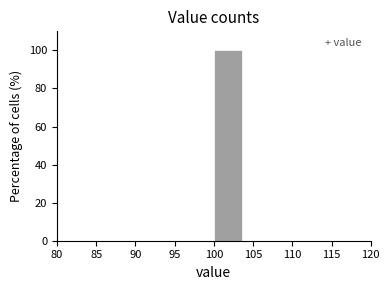

Over which range of the x-axis is the bar tallest?

100 to 104